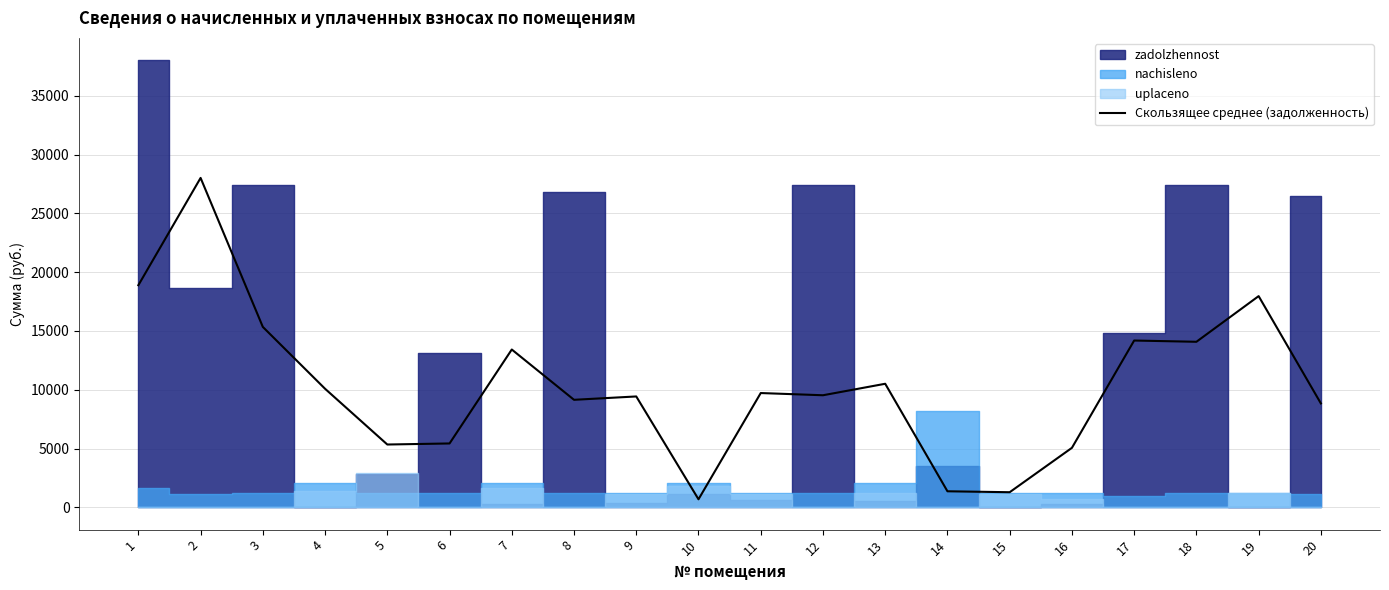

Is it true that the value at 4 is 10083.2?

True